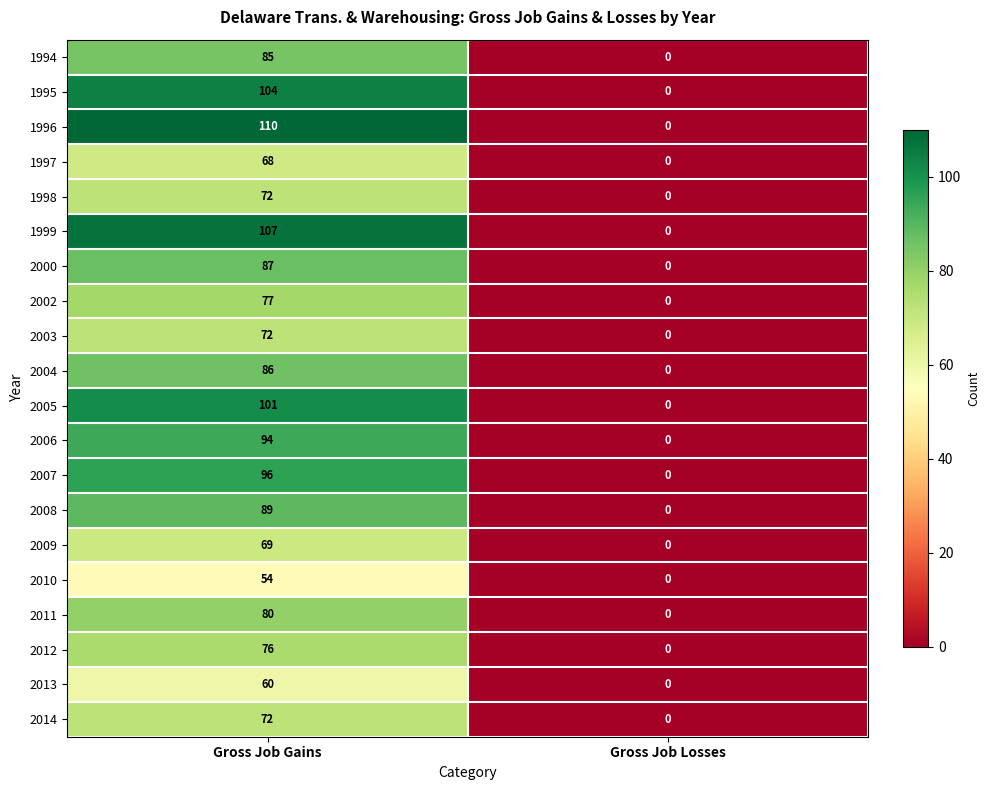

How many data points does each series have?

2